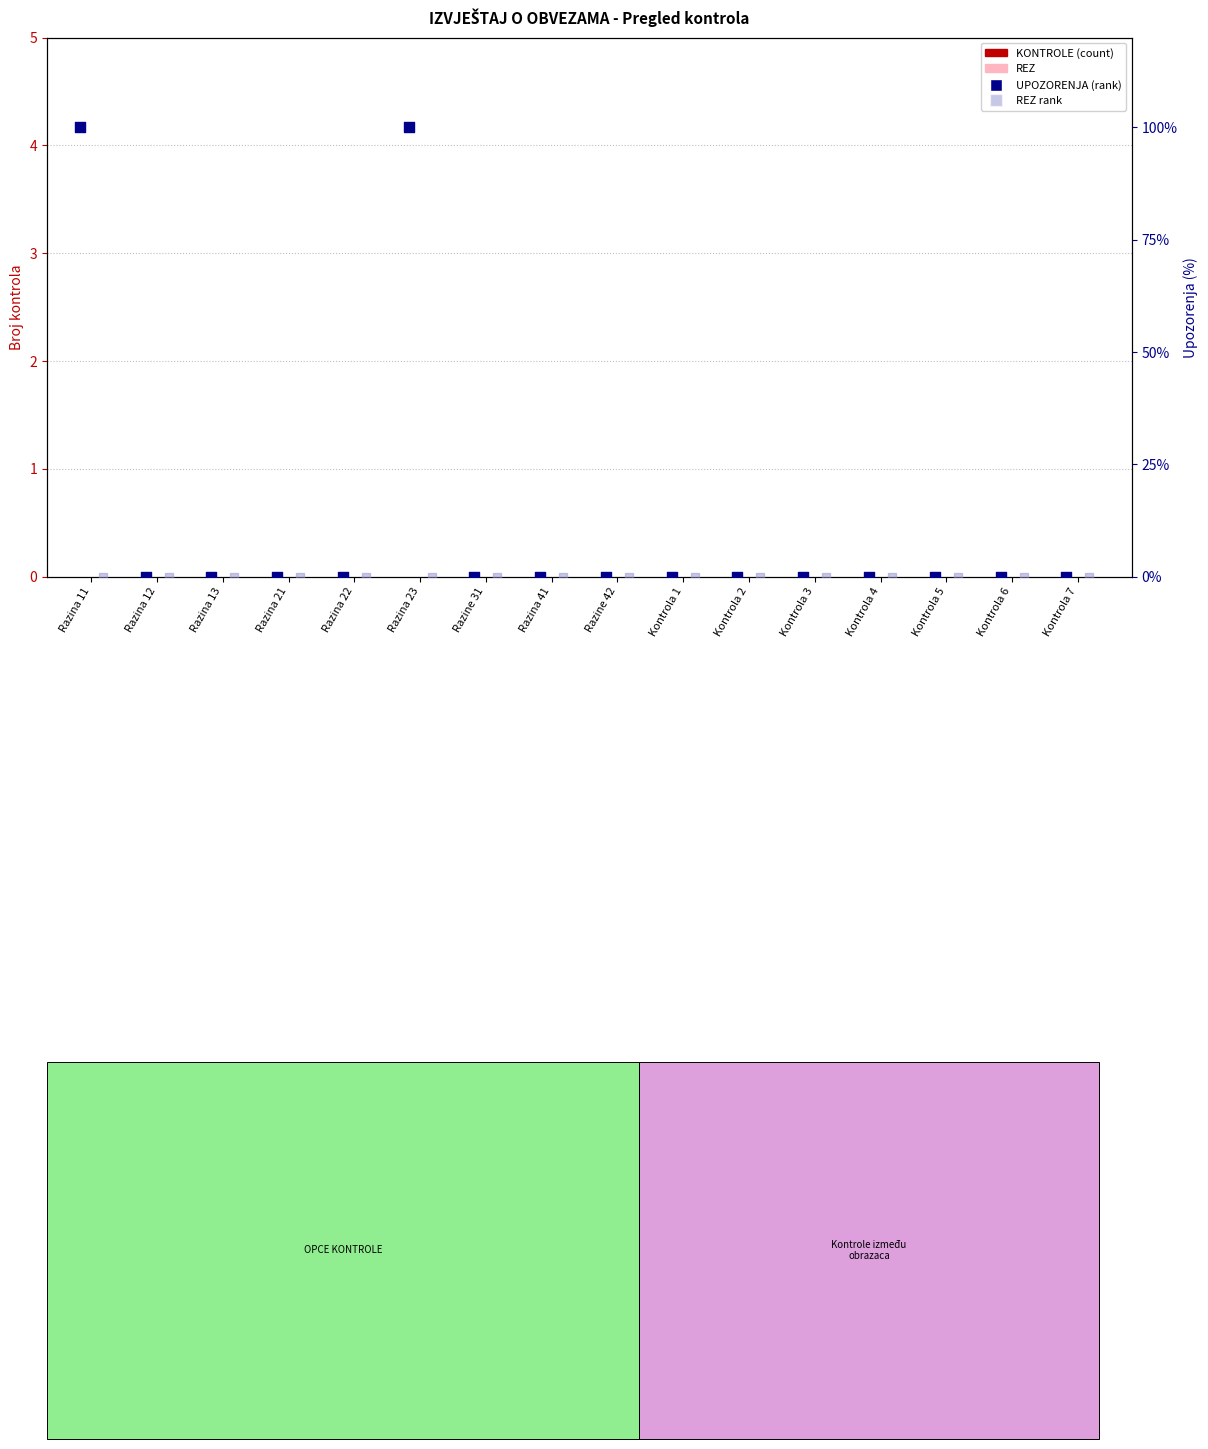

Is the value of REZ rank at Kontrola 1 greater than the value of REZ at Razina 12?

No